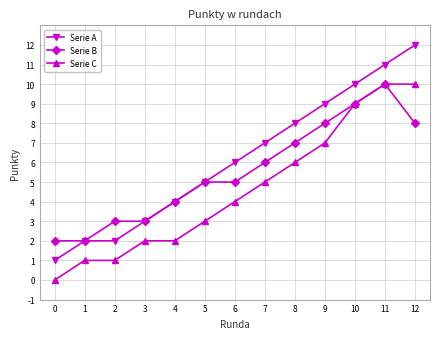

What is the difference between the second highest and minimum values in the Serie C series?

10